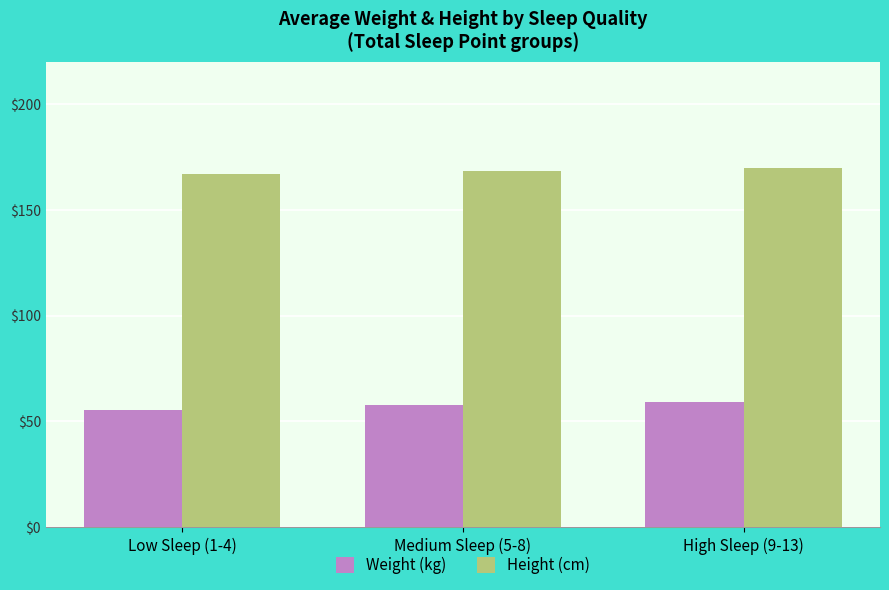

What is the difference between the Weight (kg) values at Low Sleep (1-4) and High Sleep (9-13)?

3.8